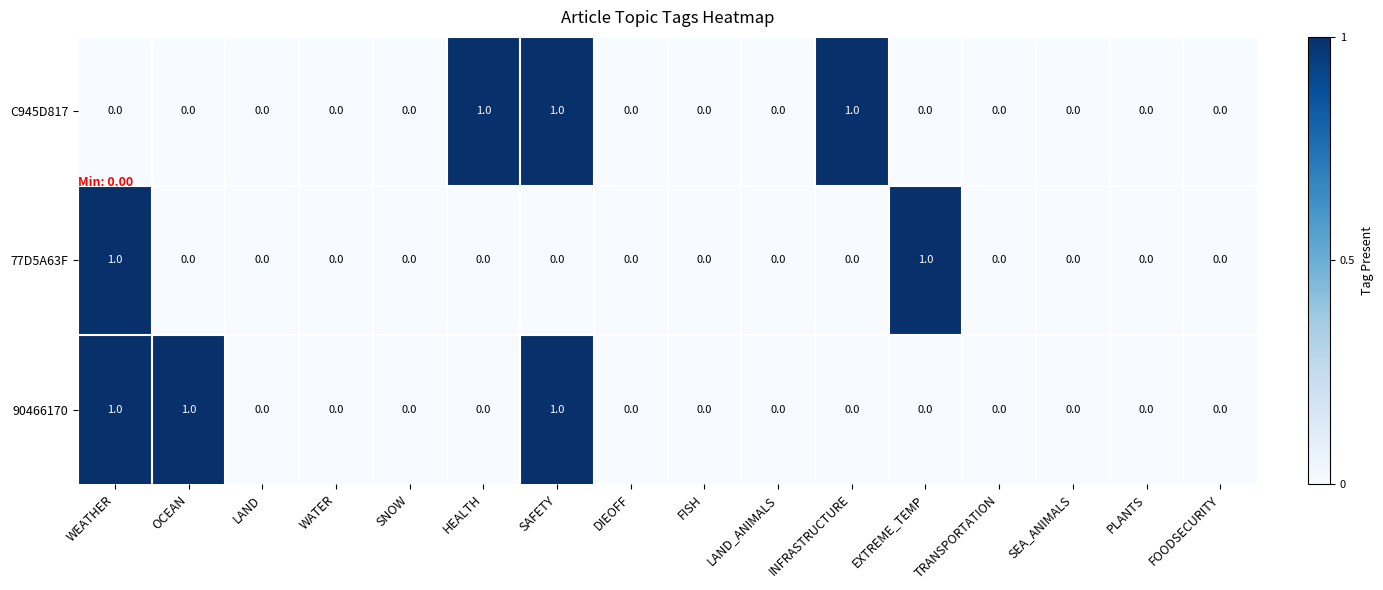

The 90466170 series shows -1 at LAND. True or false?

False